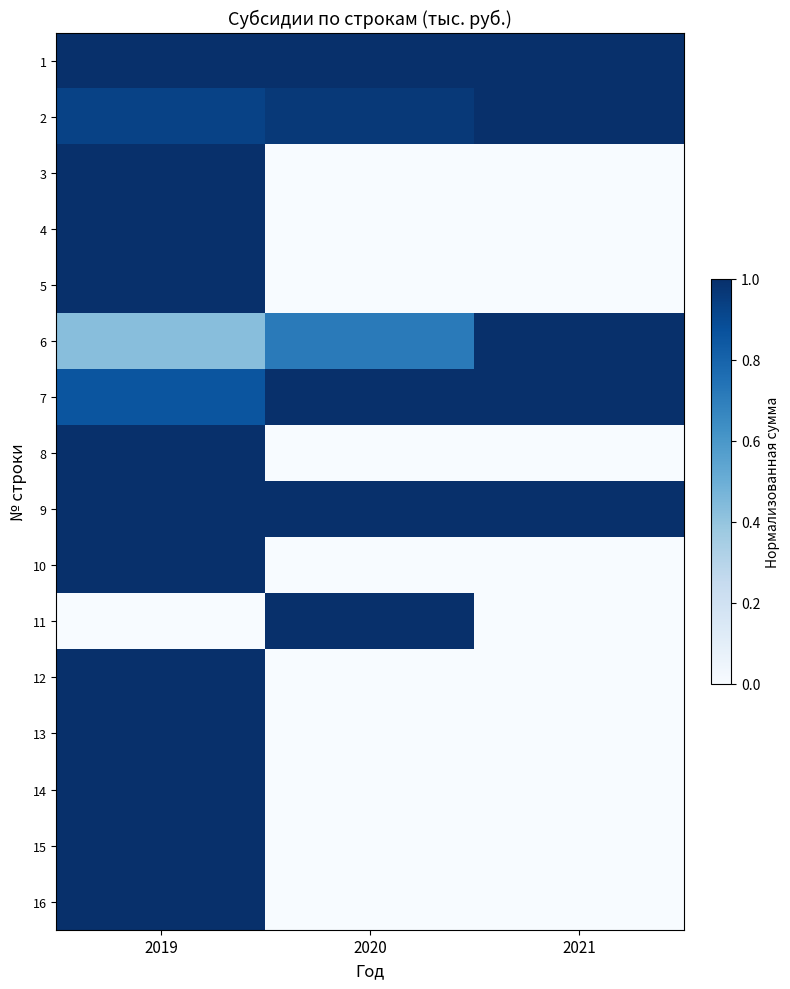

Reading right to left, list all the values displayed in this chart.

1: 2021=1.0	2020=1.0	2019=1.0
2: 2021=1.0	2020=1.0	2019=0.9
3: 2021=0.0	2020=0.0	2019=1.0
4: 2021=0.0	2020=0.0	2019=1.0
5: 2021=0.0	2020=0.0	2019=1.0
6: 2021=1.0	2020=0.7	2019=0.4
7: 2021=1.0	2020=1.0	2019=0.9
8: 2021=0.0	2020=0.0	2019=1.0
9: 2021=1.0	2020=1.0	2019=1.0
10: 2021=0.0	2020=0.0	2019=1.0
11: 2021=0.0	2020=1.0	2019=0.0
12: 2021=0.0	2020=0.0	2019=1.0
13: 2021=0.0	2020=0.0	2019=1.0
14: 2021=0.0	2020=0.0	2019=1.0
15: 2021=0.0	2020=0.0	2019=1.0
16: 2021=0.0	2020=0.0	2019=1.0